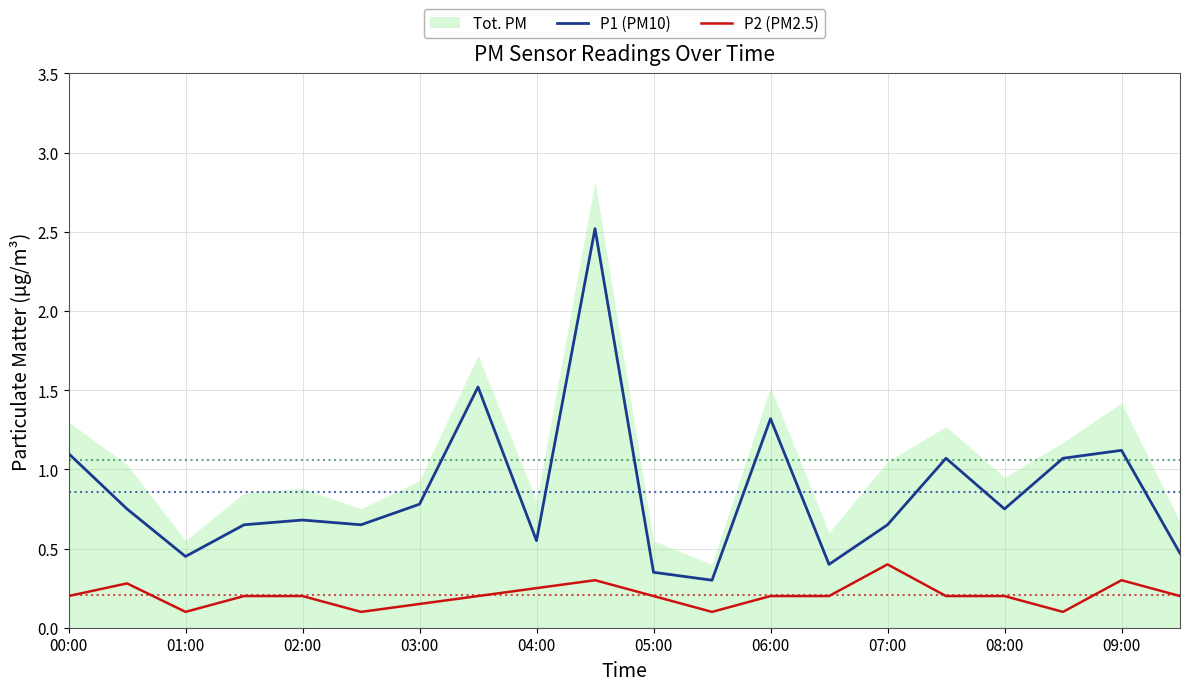

At which label does P2 (PM2.5) reach its peak?

07:00